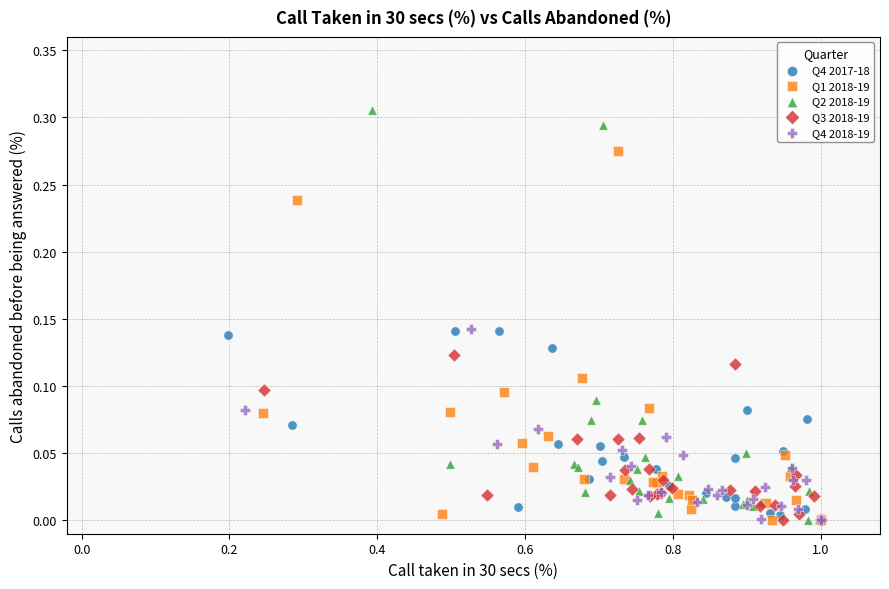

Which series has the largest Y range (max minus min)?

Q2 2018-19